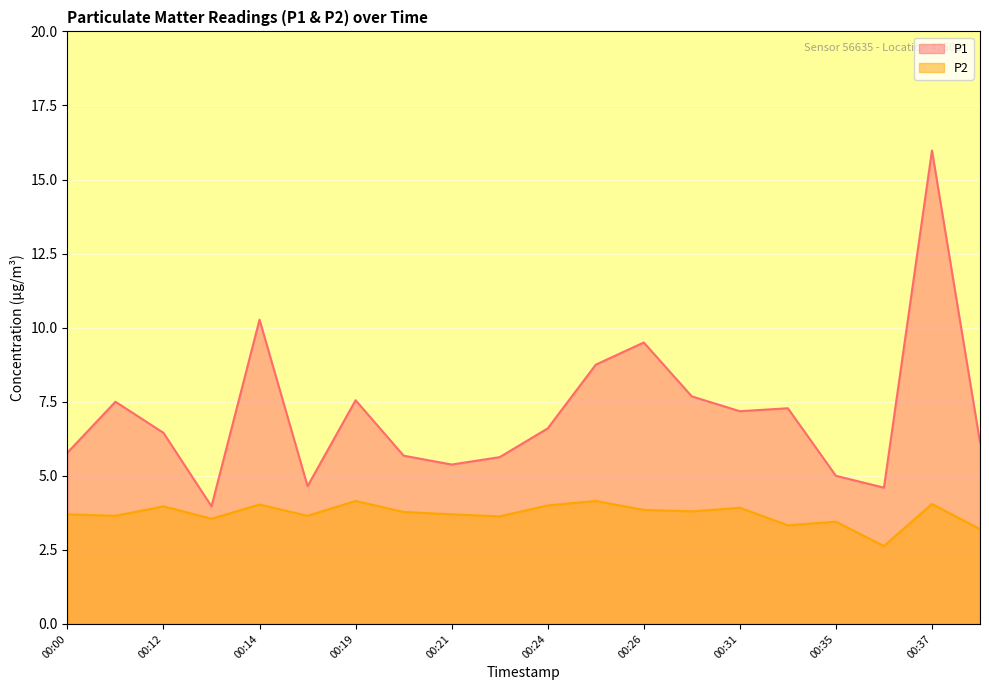

What is the total value across all series at 00:00?

9.5